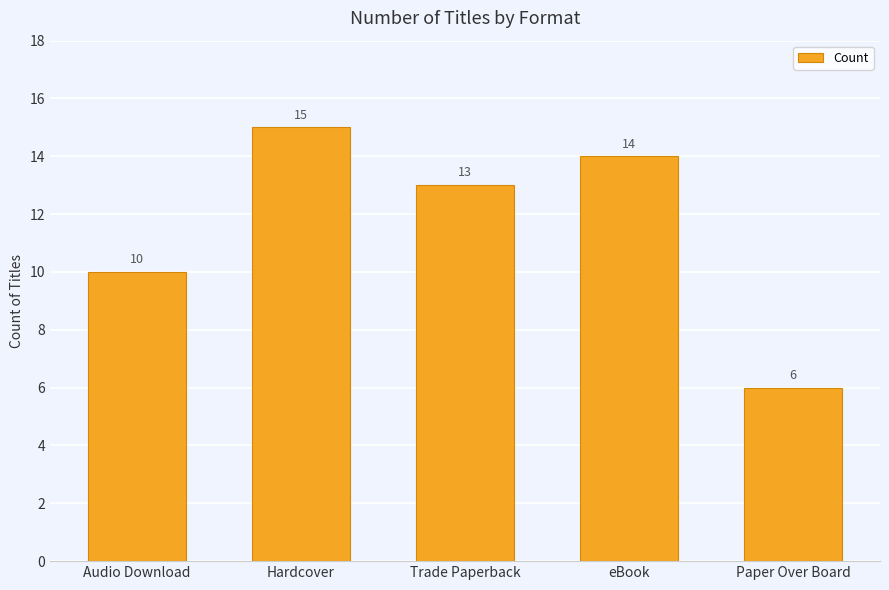

Rank the categories by value from lowest to highest.

Paper Over Board, Audio Download, Trade Paperback, eBook, Hardcover